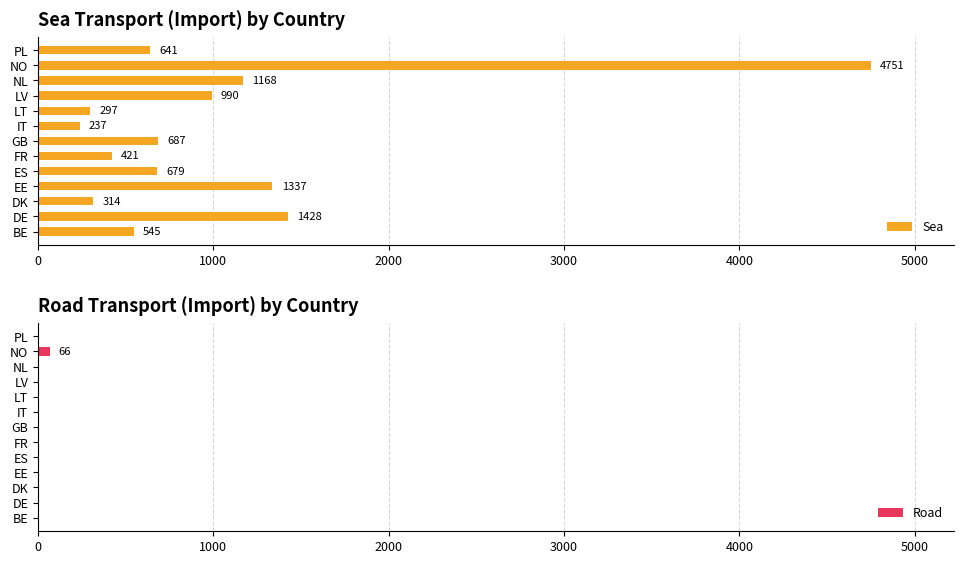

What value does the Sea series have at DE, to the nearest 100?

1400